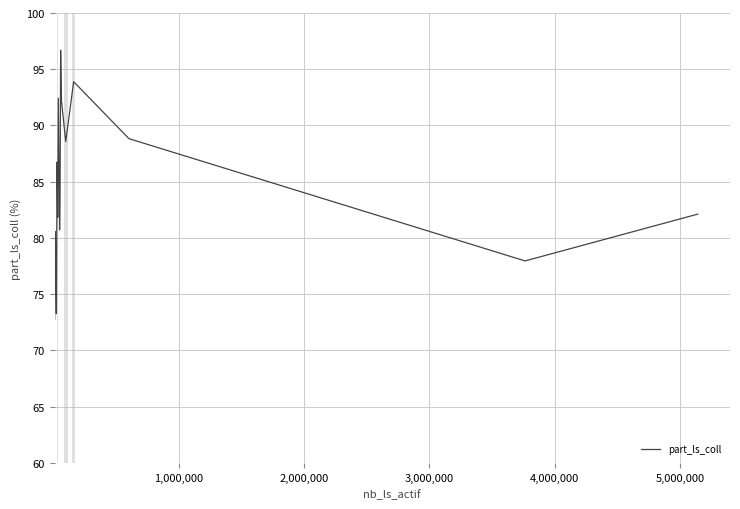

What is the difference between the maximum and minimum values?

23.9